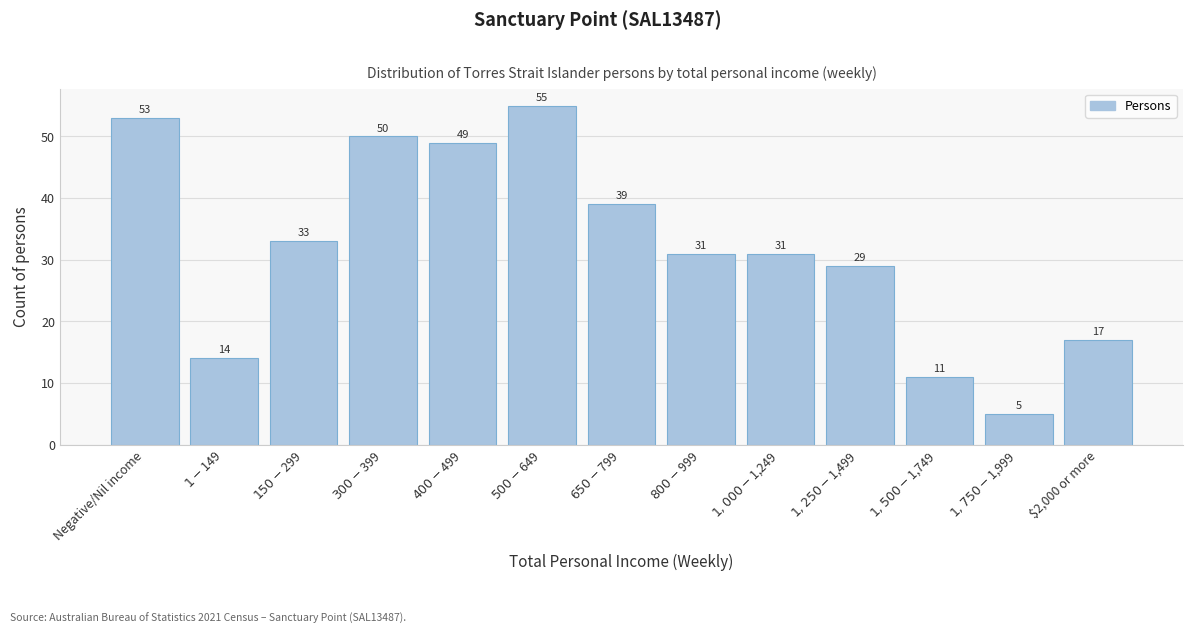

Reading right to left, transcribe all the data shown in this chart.

17	5	11	29	31	31	39	55	49	50	33	14	53